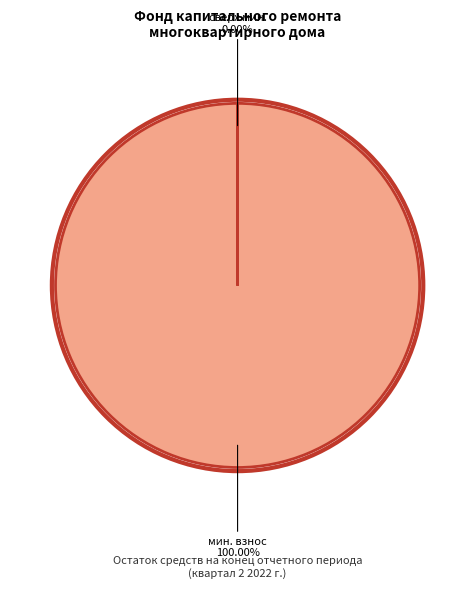

To the nearest percent, what is the difference between the сверх минимального размера взноса and за счет минимального взноса slice percentages?

100%